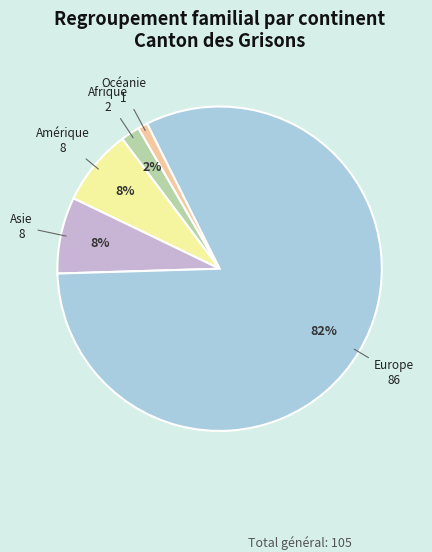

Is the sum of Amérique and Océanie greater than half?

No